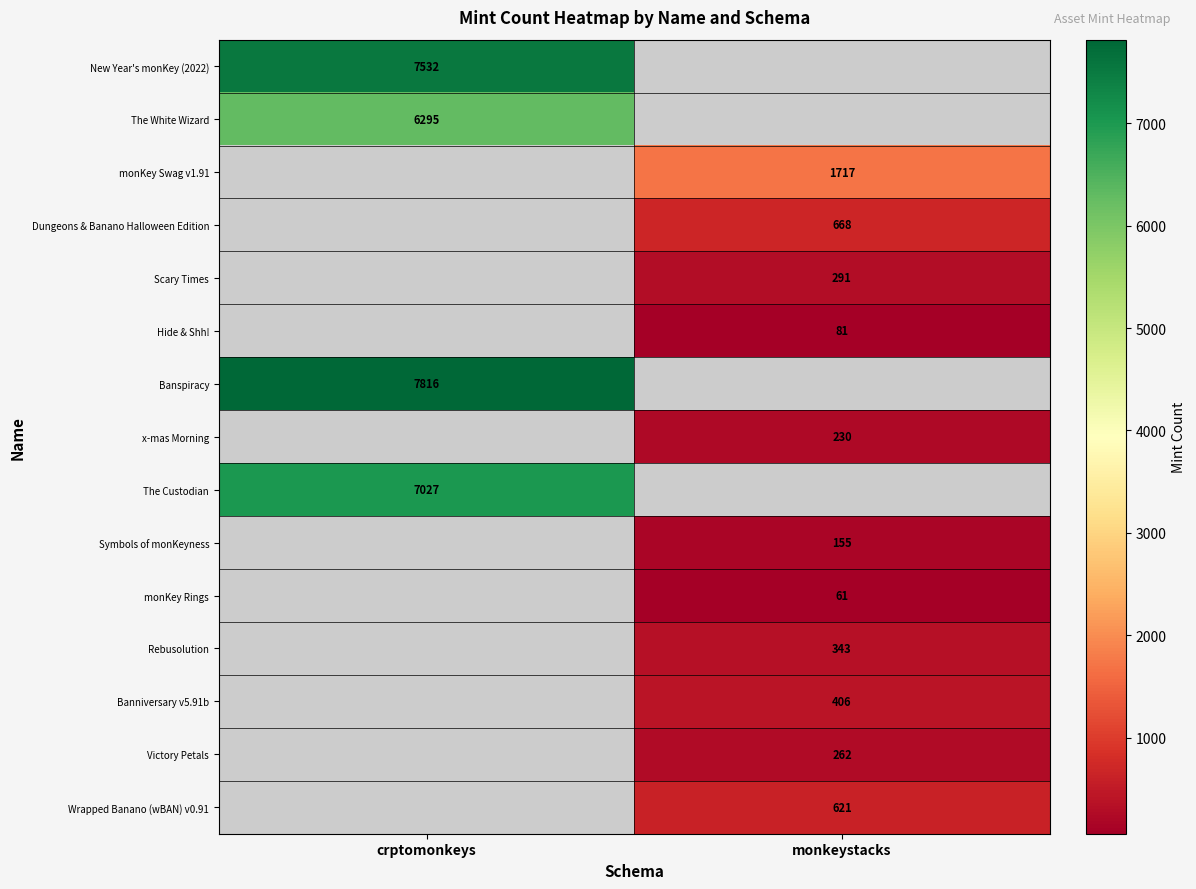

Is it true that monKey Swag v1.91 equals 839 at monkeystacks?

False